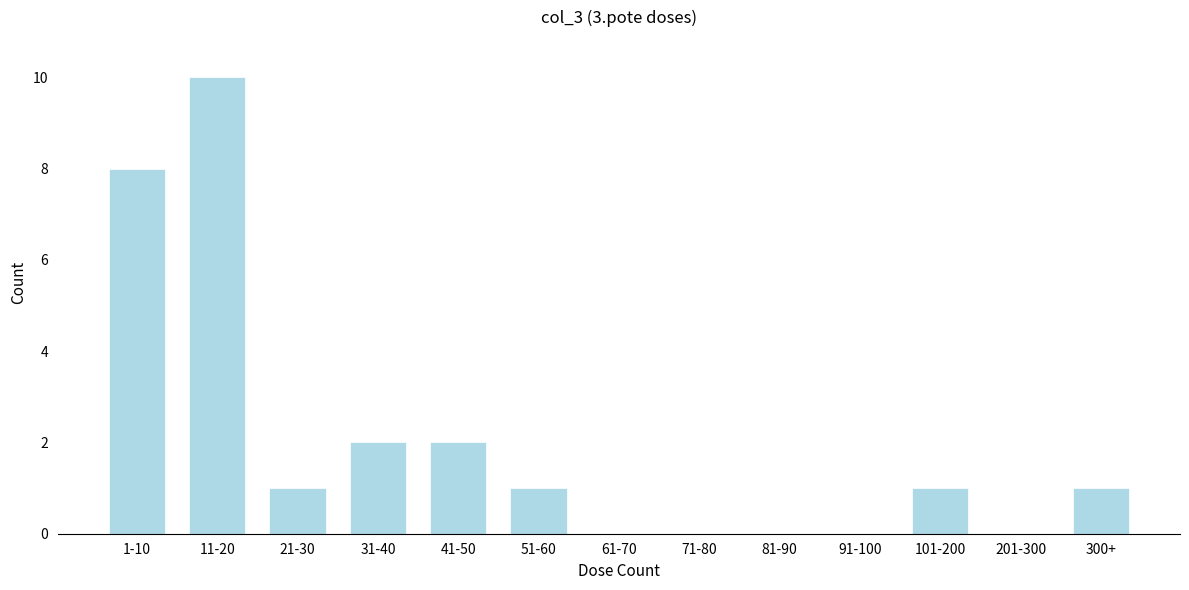

Reading right to left, transcribe all the data shown in this chart.

300+=1	201-300=0	101-200=1	91-100=0	81-90=0	71-80=0	61-70=0	51-60=1	41-50=2	31-40=2	21-30=1	11-20=10	1-10=8